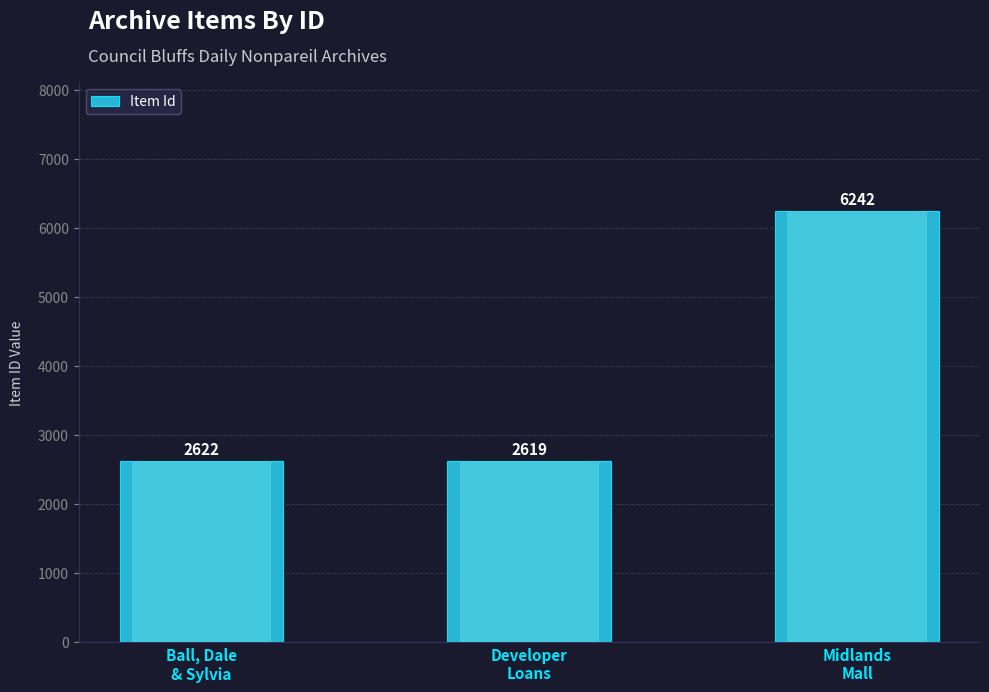

What value does the data have at Developer
Loans, to the nearest 100?

2600